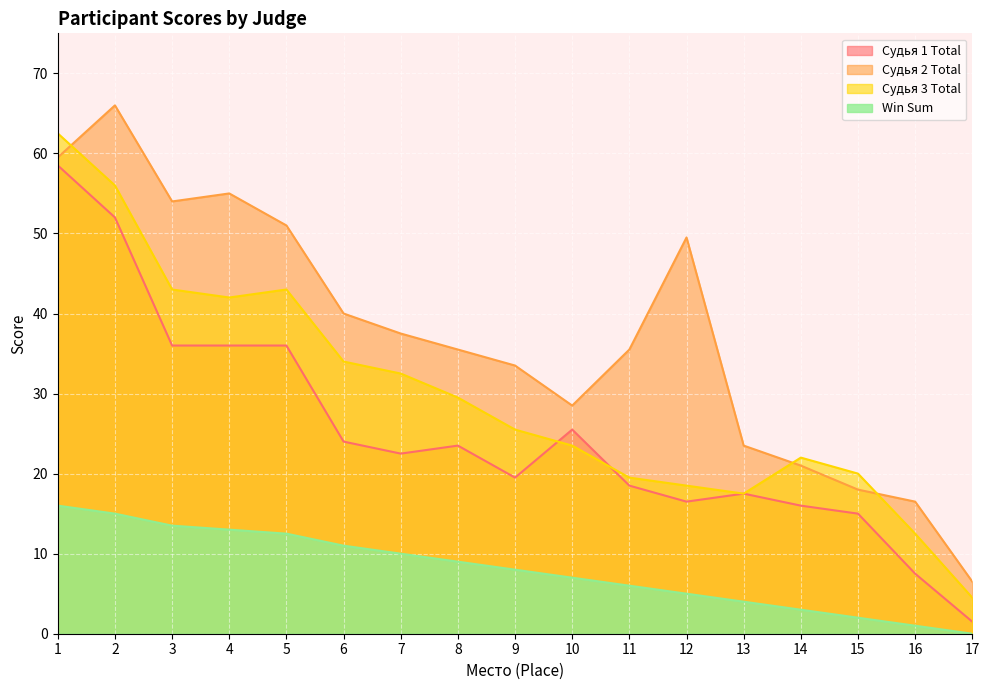

Reading left to right, what are all the values shown in this chart?

Судья 1 Total: 1=58.5	2=52.0	3=36.0	4=36.0	5=36.0	6=24.0	7=22.5	8=23.5	9=19.5	10=25.5	11=18.5	12=16.5	13=17.5	14=16.0	15=15.0	16=7.5	17=1.5
Судья 2 Total: 1=59.5	2=66.0	3=54.0	4=55.0	5=51.0	6=40.0	7=37.5	8=35.5	9=33.5	10=28.5	11=35.5	12=49.5	13=23.5	14=21.0	15=18.0	16=16.5	17=6.5
Судья 3 Total: 1=62.5	2=56.0	3=43.0	4=42.0	5=43.0	6=34.0	7=32.5	8=29.5	9=25.5	10=23.5	11=19.5	12=18.5	13=17.5	14=22.0	15=20.0	16=12.5	17=4.5
Win Sum: 1=16.0	2=15.0	3=13.5	4=13.0	5=12.5	6=11.0	7=10.0	8=9.0	9=8.0	10=7.0	11=6.0	12=5.0	13=4.0	14=3.0	15=2.0	16=1.0	17=0.0